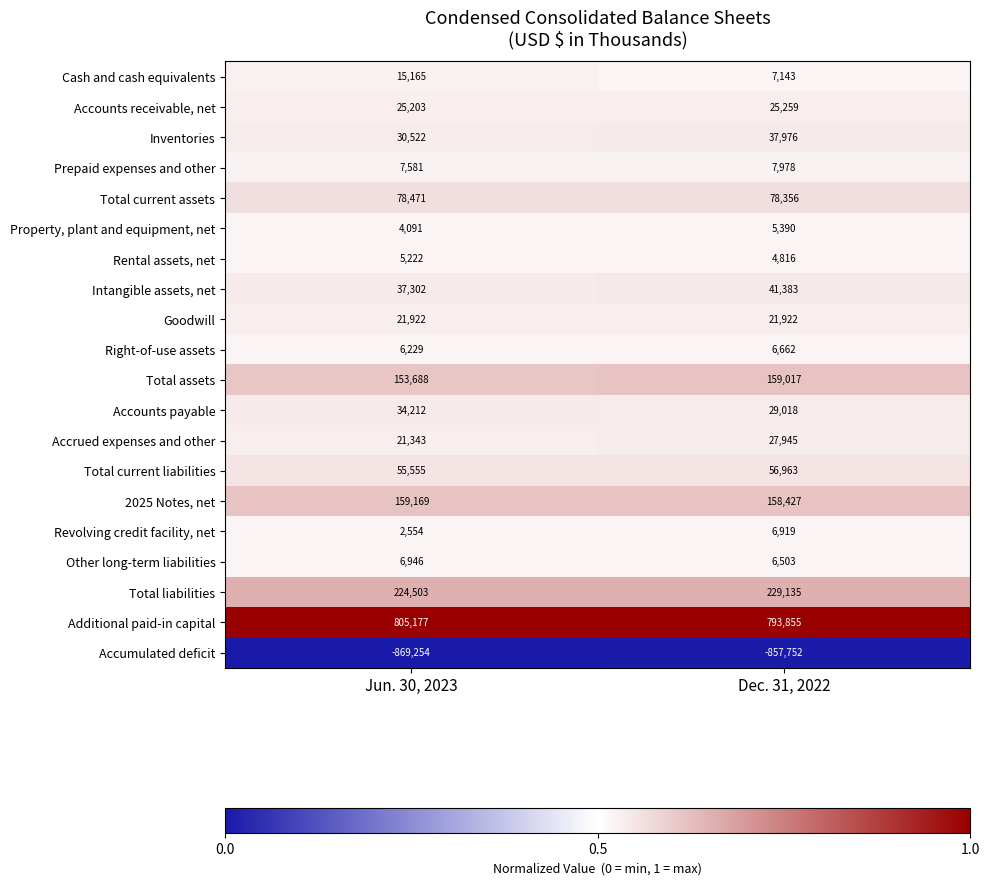

At how many categories does at least one series exceed 0?

2